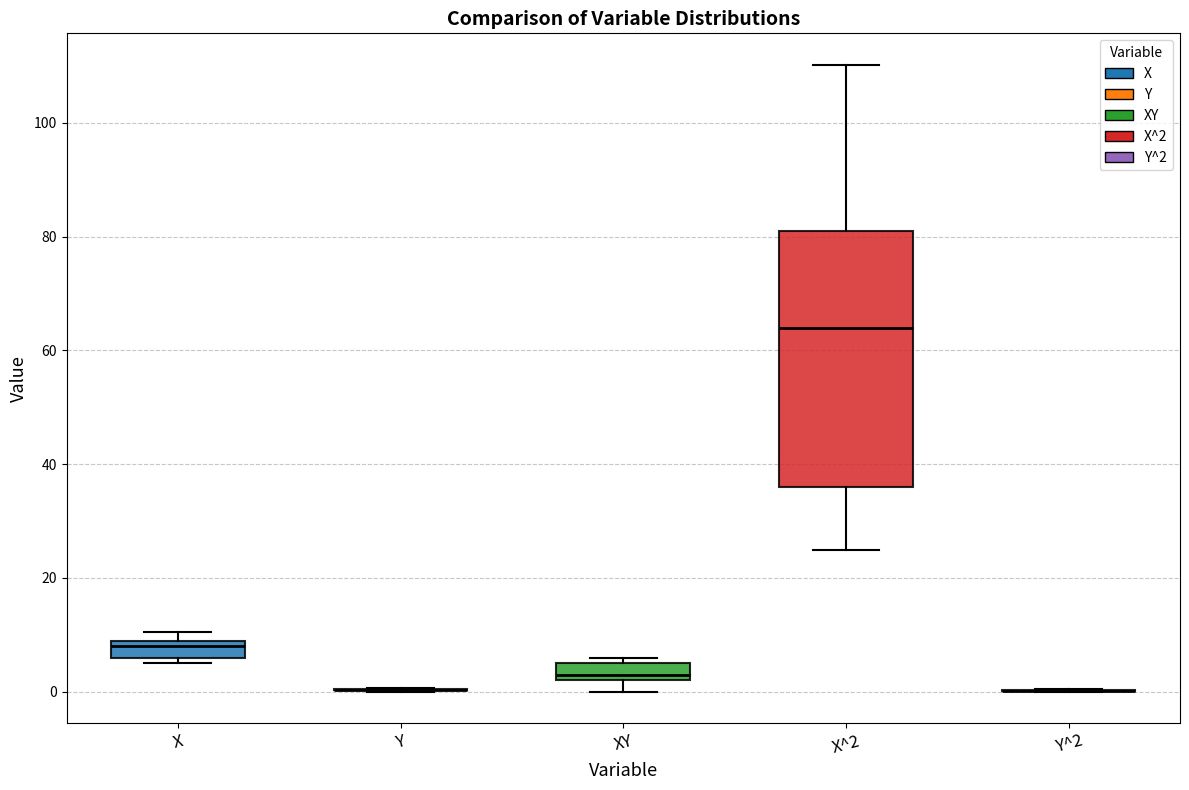

Comparing the boxes themselves (not the whiskers), which one is the tallest?

X^2